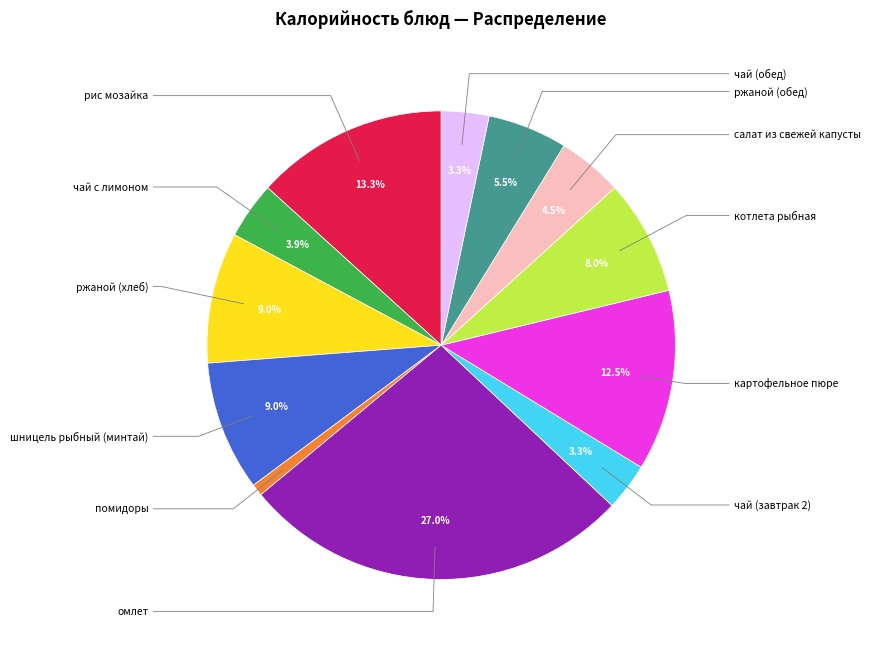

Is there a majority slice in this chart?

No